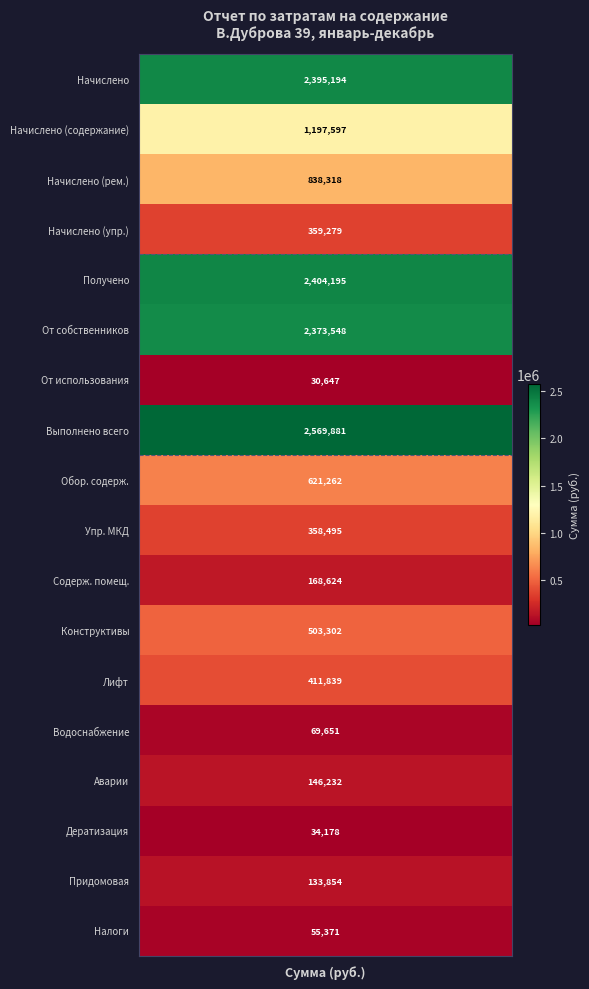

What is the sum of all values?

14671467.8